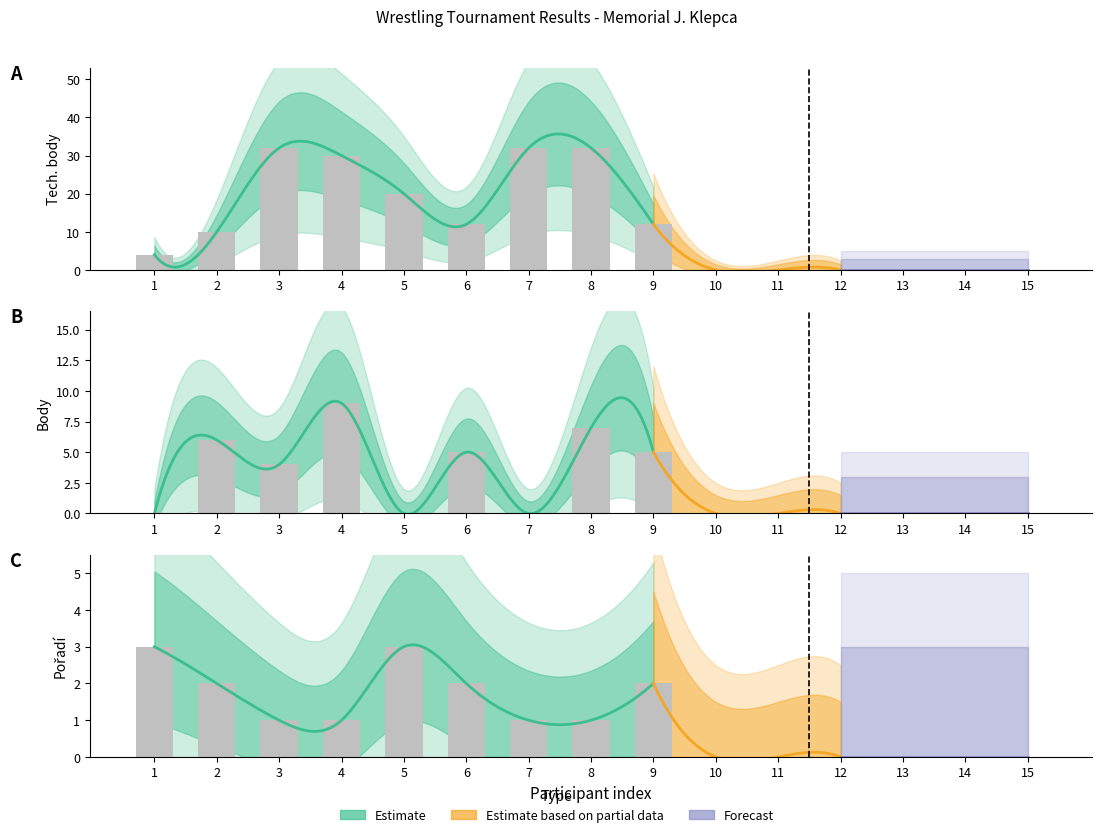

Which series has the largest total across all categories?

tech_body